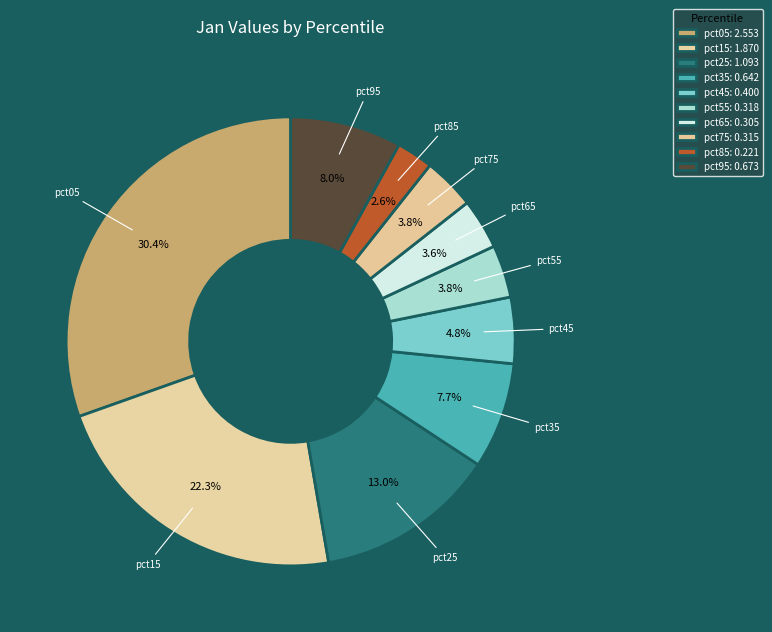

Approximately how many times larger is the value at pct95 compared to pct05?

0.3